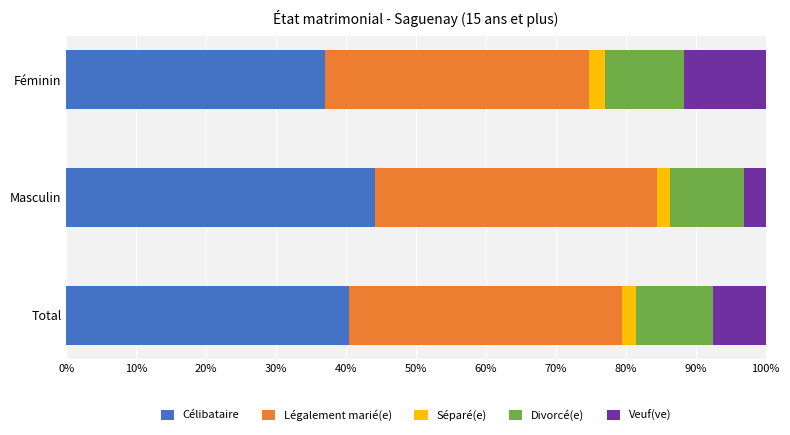

What are all the series names shown in the legend?

Célibataire, Légalement marié(e), Séparé(e), Divorcé(e), Veuf(ve)